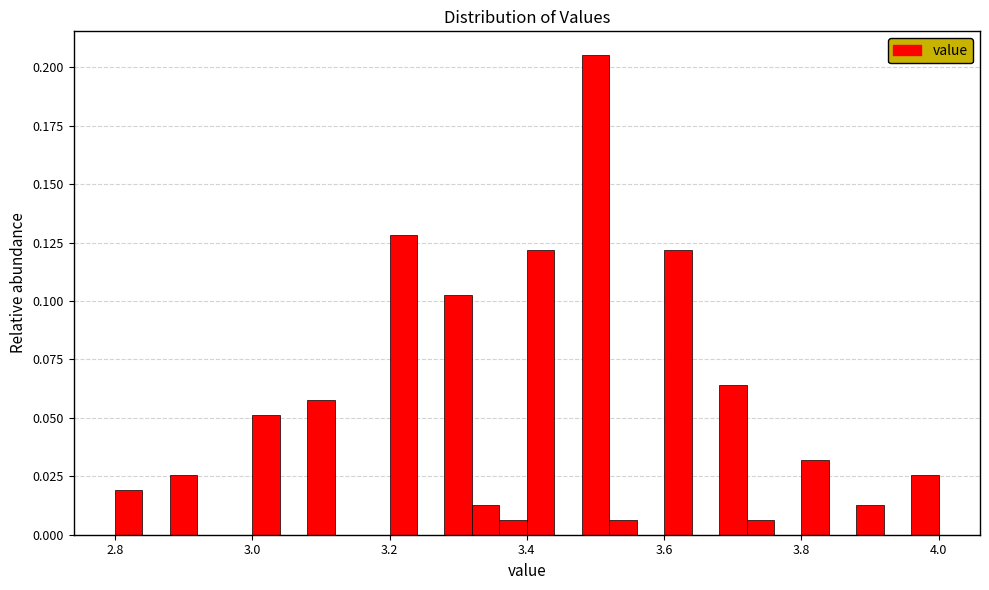

Around what value on the x-axis is the tallest bar? Give the approximate position of its centre, as read against the axis.

3.50